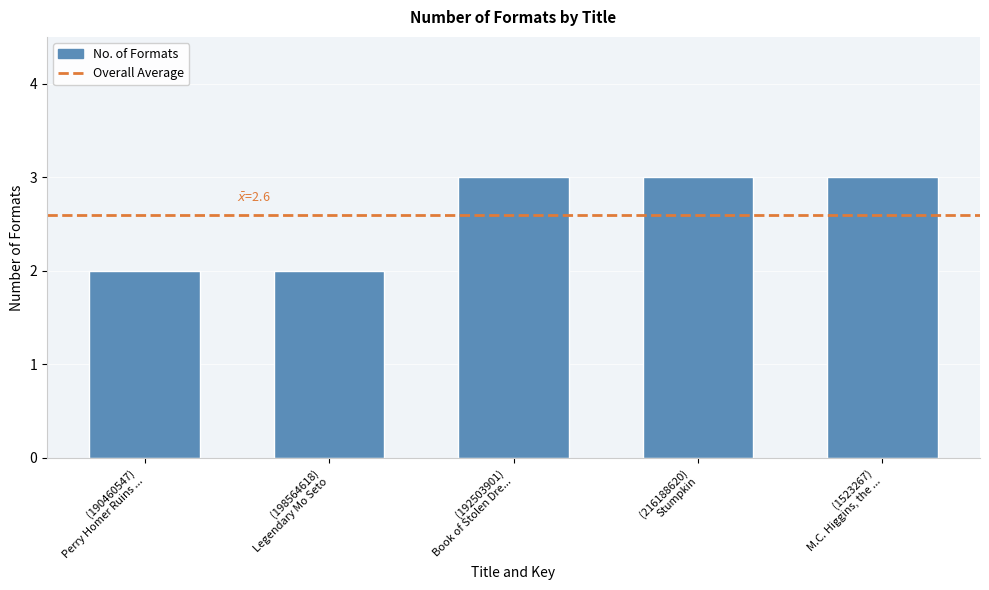

Reading left to right, transcribe all the data shown in this chart.

2	2	3	3	3